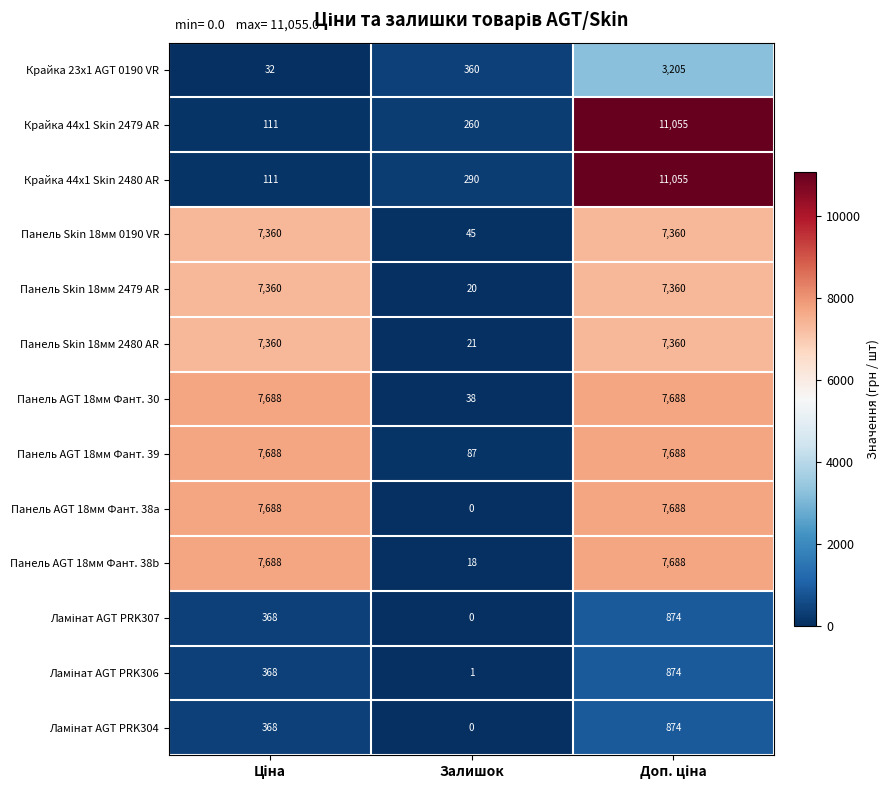

Where is Панель Skin 18мм 2480 AR nearest to the value 3690?

Залишок